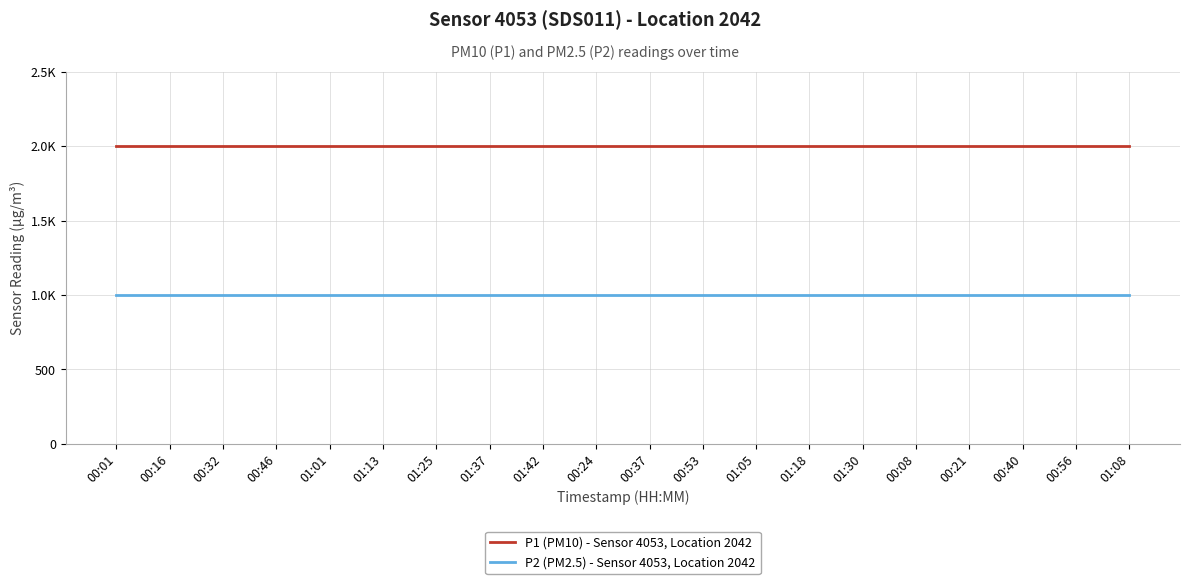

Does the chart have visible grid lines?

Yes